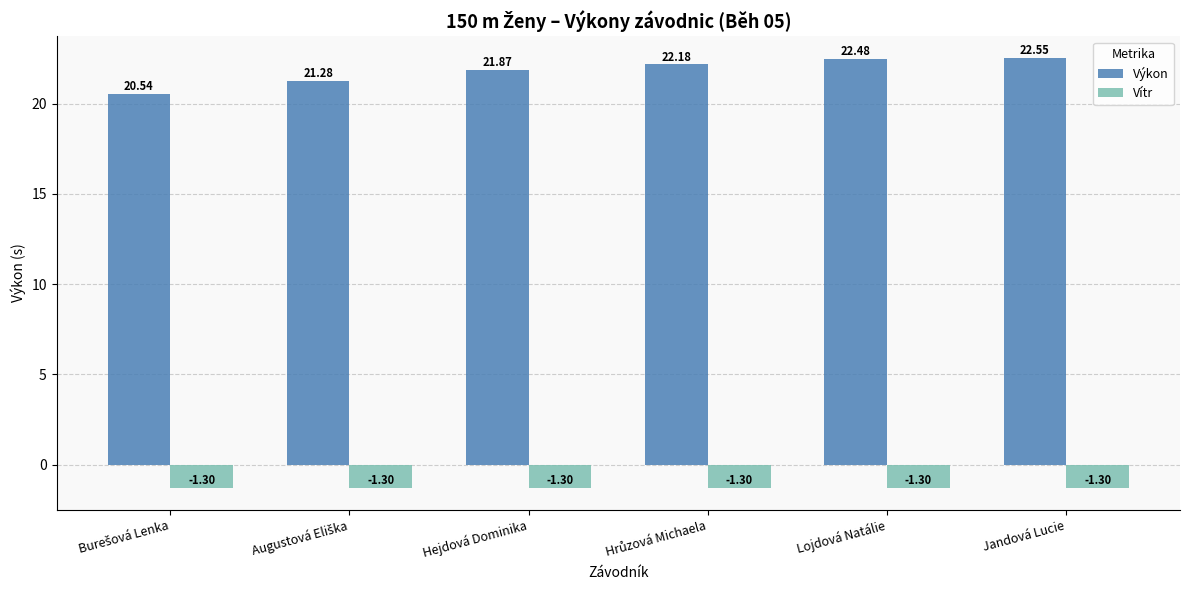

Rank the series at Hejdová Dominika from highest to lowest value.

Výkon, Vítr